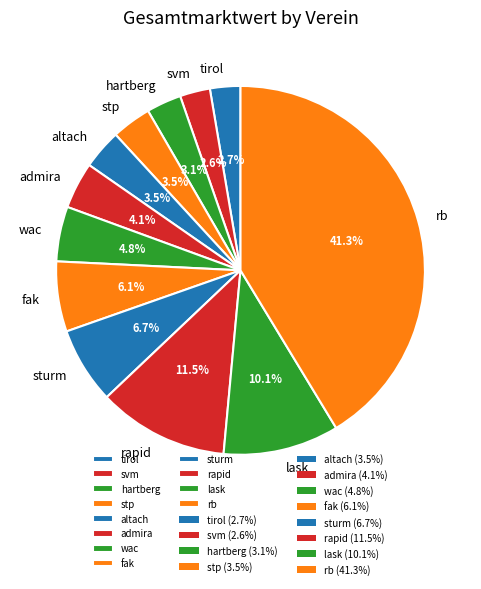

What is the largest slice in the pie chart?

rb